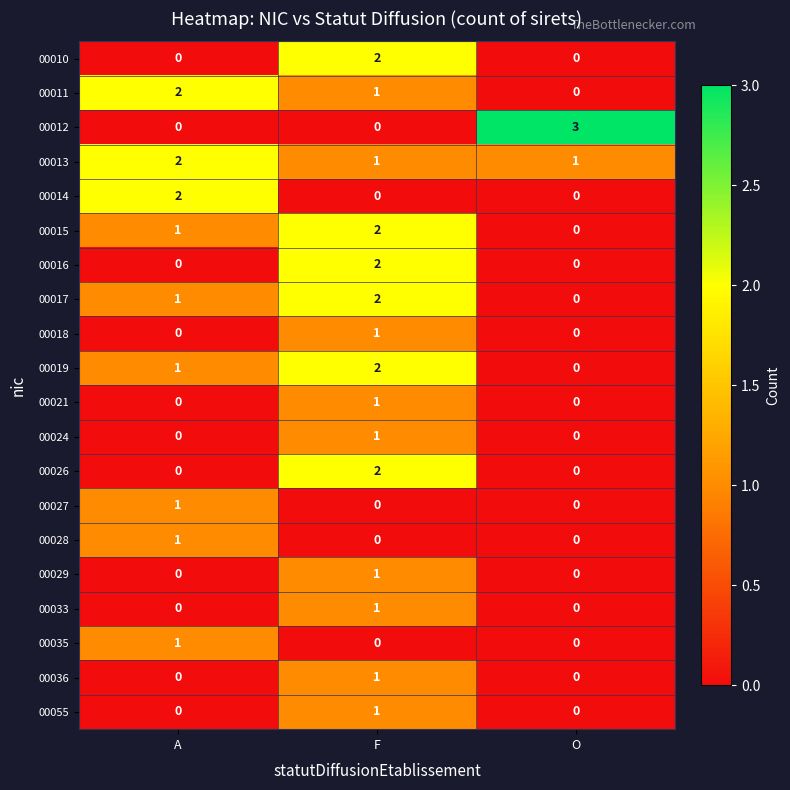

What is the maximum value shown in the chart?

3